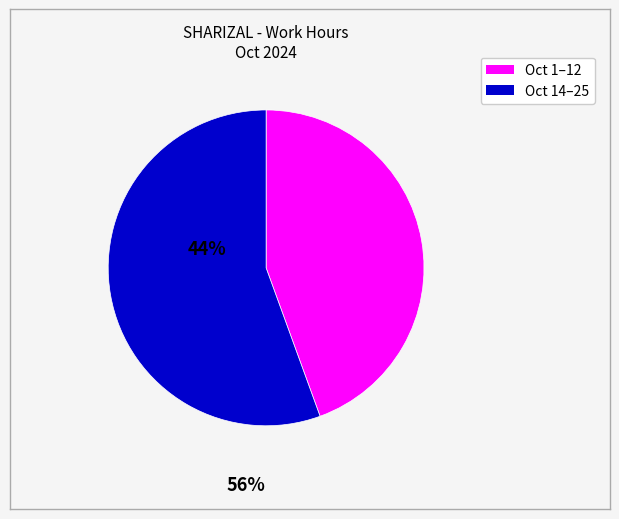

Is there a majority slice in this chart?

Yes